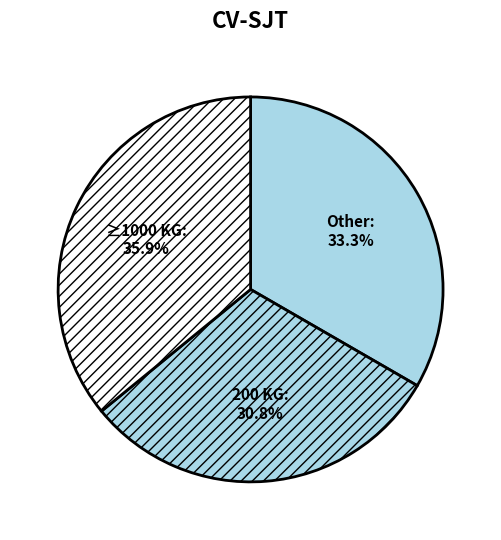

What is the total percentage of ≥1000 KG and Other?

69.2%